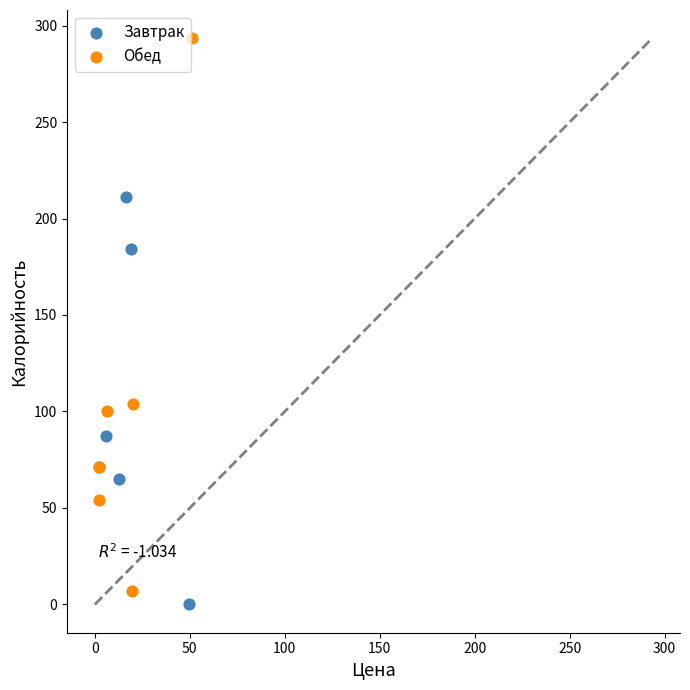

Which series reaches the maximum Y coordinate?

Обед